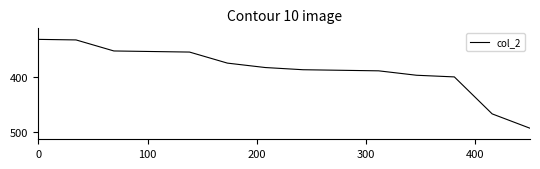

Reading left to right, what are all the values shown in this chart?

332	333	353	354	355	375	383	387	388	389	397	400	467	493